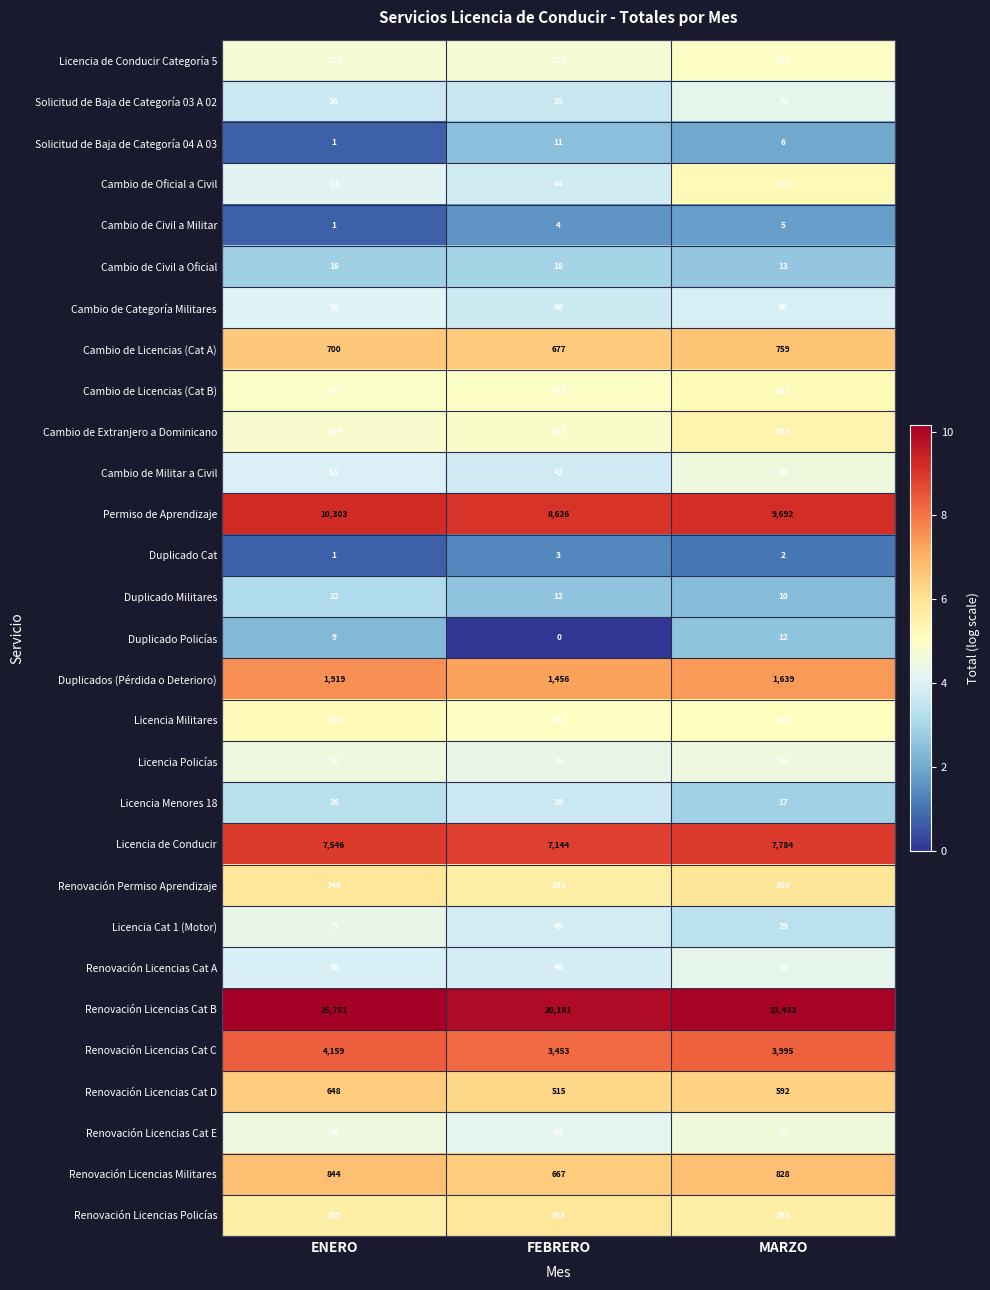

What is the spread (max minus min) of values at MARZO?

23430